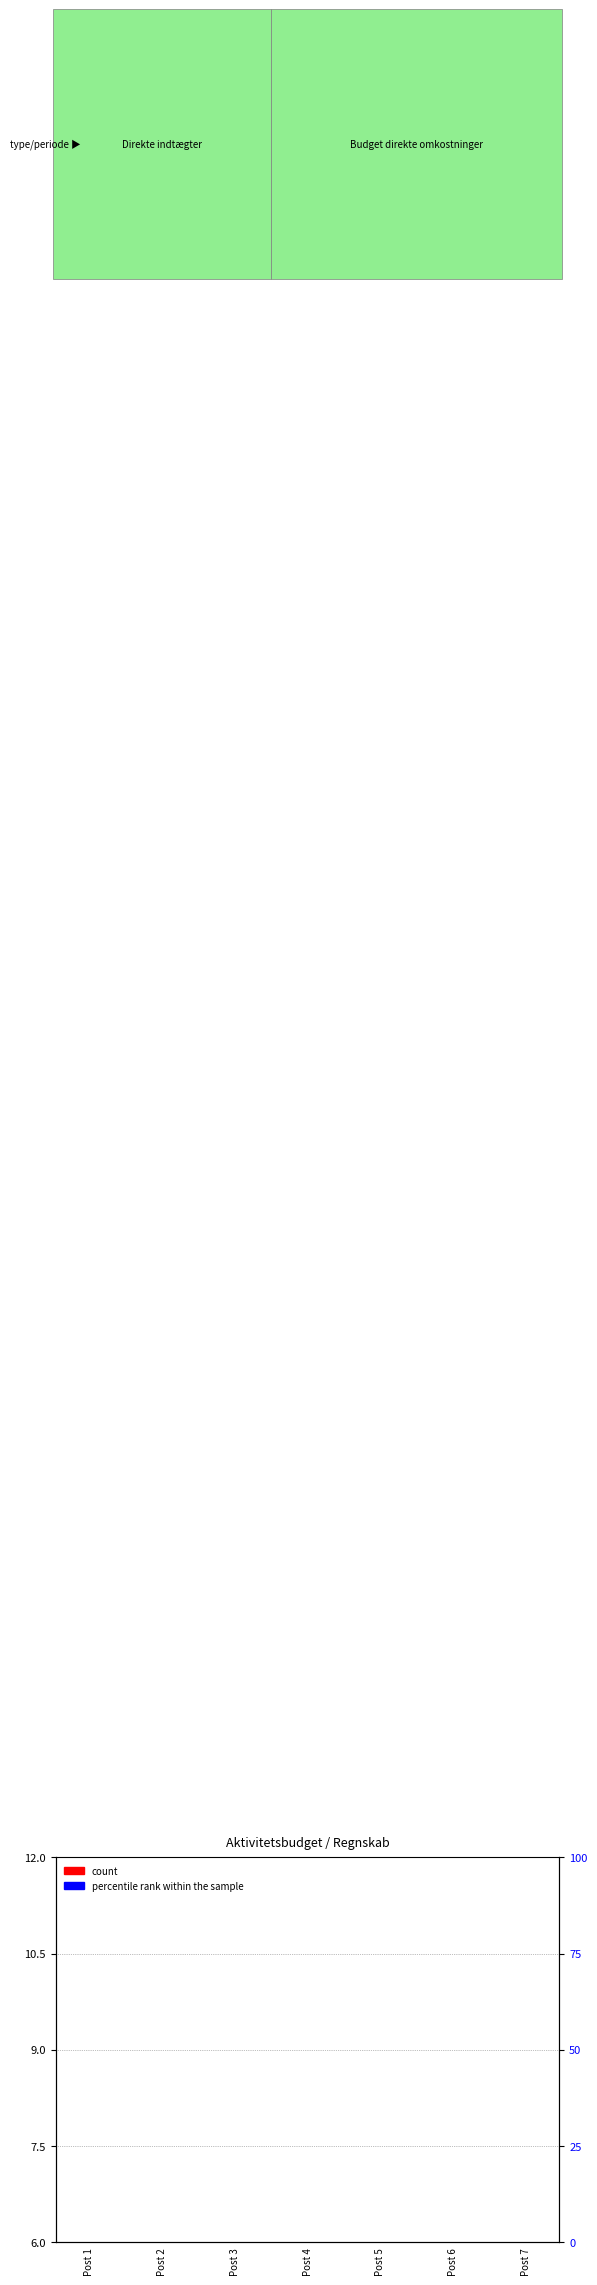

Rank the series at Post 1 from highest to lowest value.

count, percentile rank within the sample